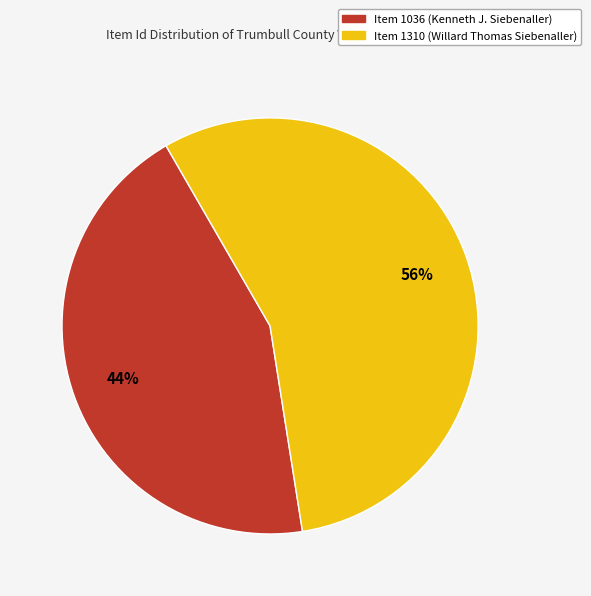

The Item 1310 slice represents 56% of the pie. True or false?

True